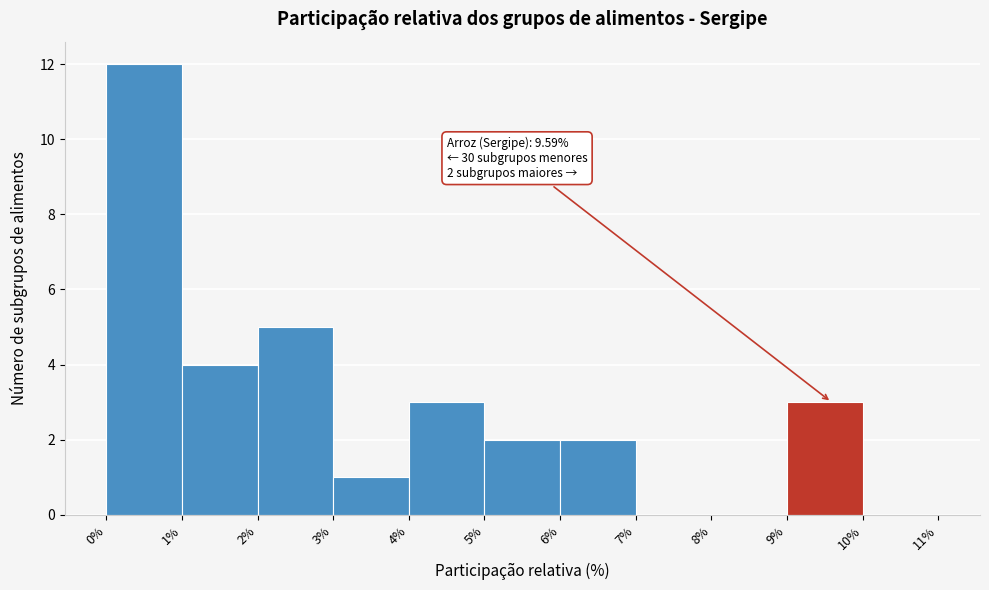

Which range on the x-axis has the tallest bar?

0% to 1%